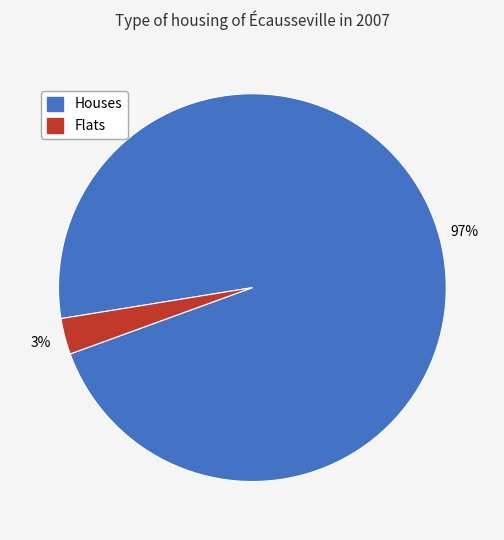

To the nearest percent, what is the difference between the largest and smallest slice percentages?

94%